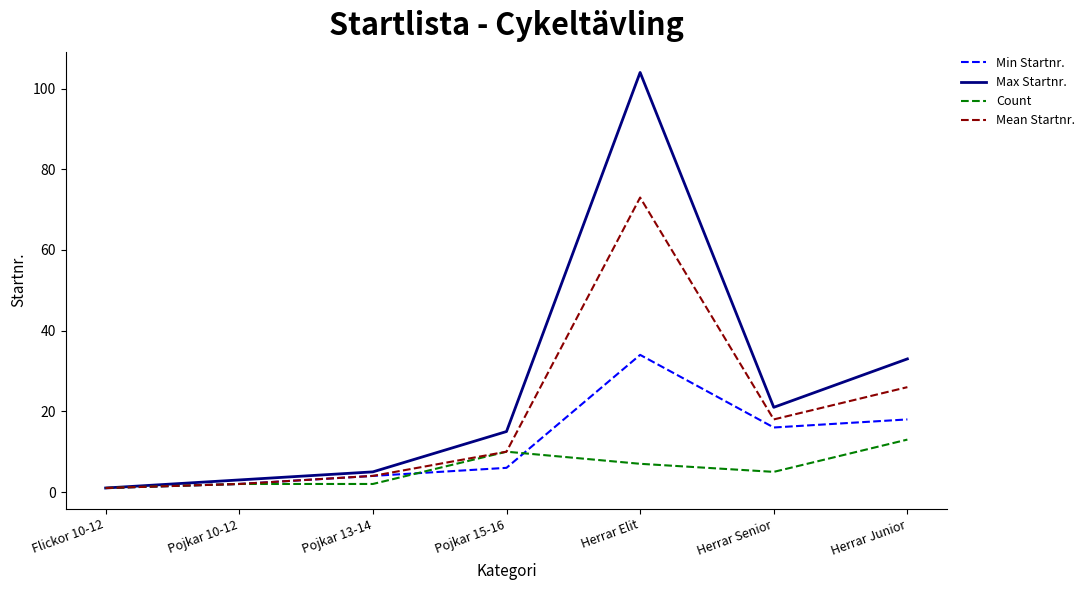

What is the highest value of the Min Startnr. series?

34